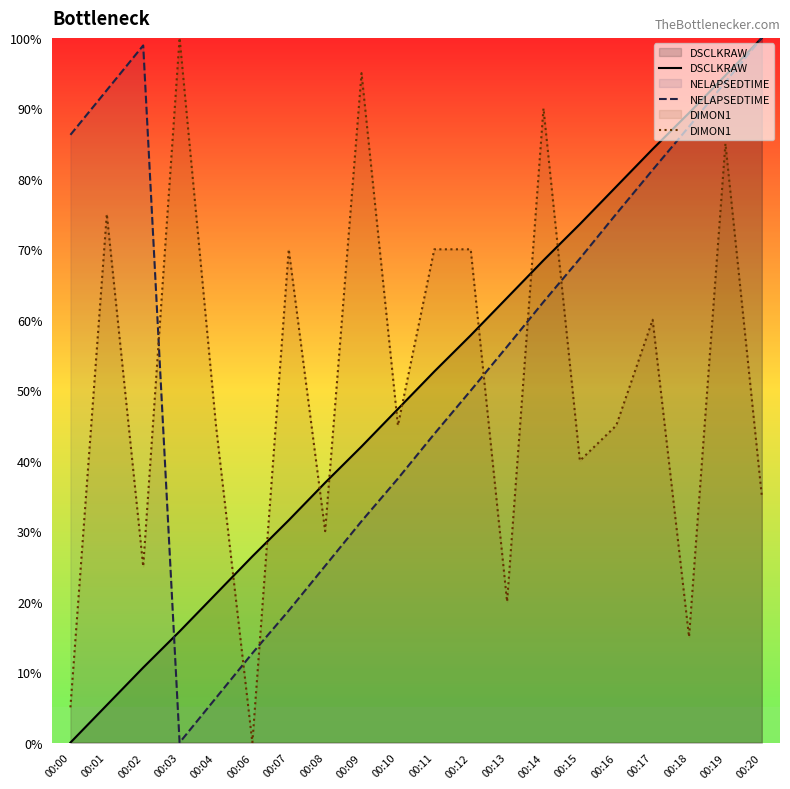

Rank the categories by NELAPSEDTIME value from lowest to highest.

00:03, 00:04, 00:06, 00:07, 00:08, 00:09, 00:10, 00:11, 00:12, 00:13, 00:14, 00:15, 00:16, 00:17, 00:00, 00:18, 00:01, 00:19, 00:02, 00:20